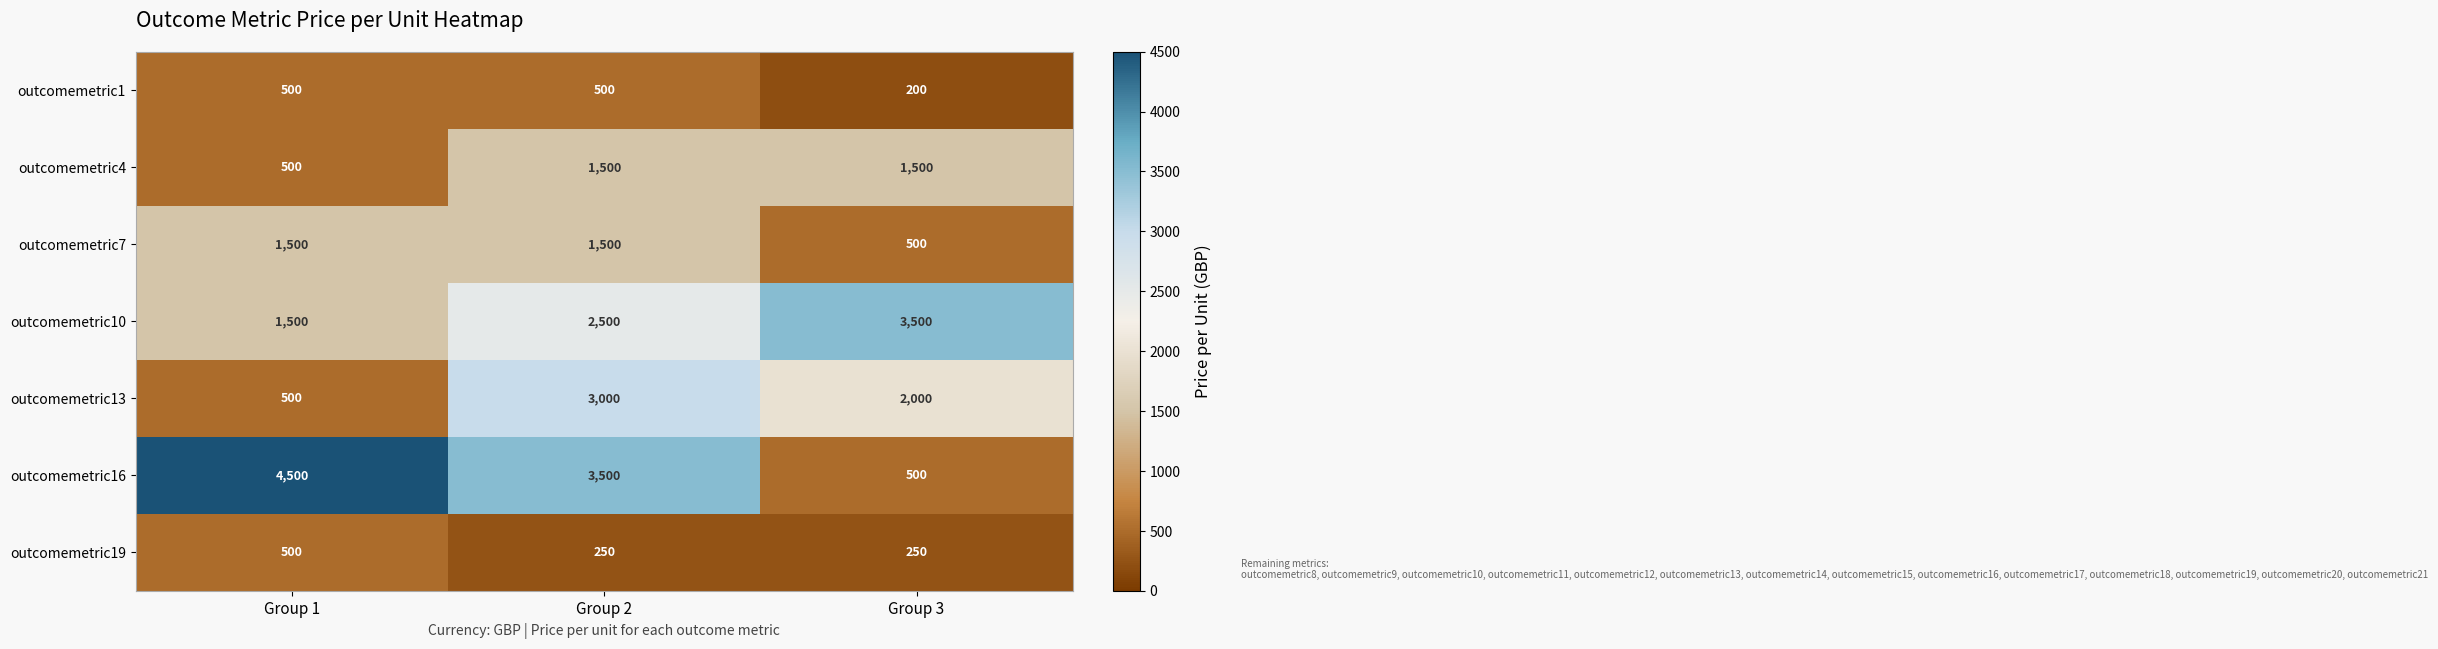

The value of outcomemetric4 at Group 2 is 1038. True or false?

False